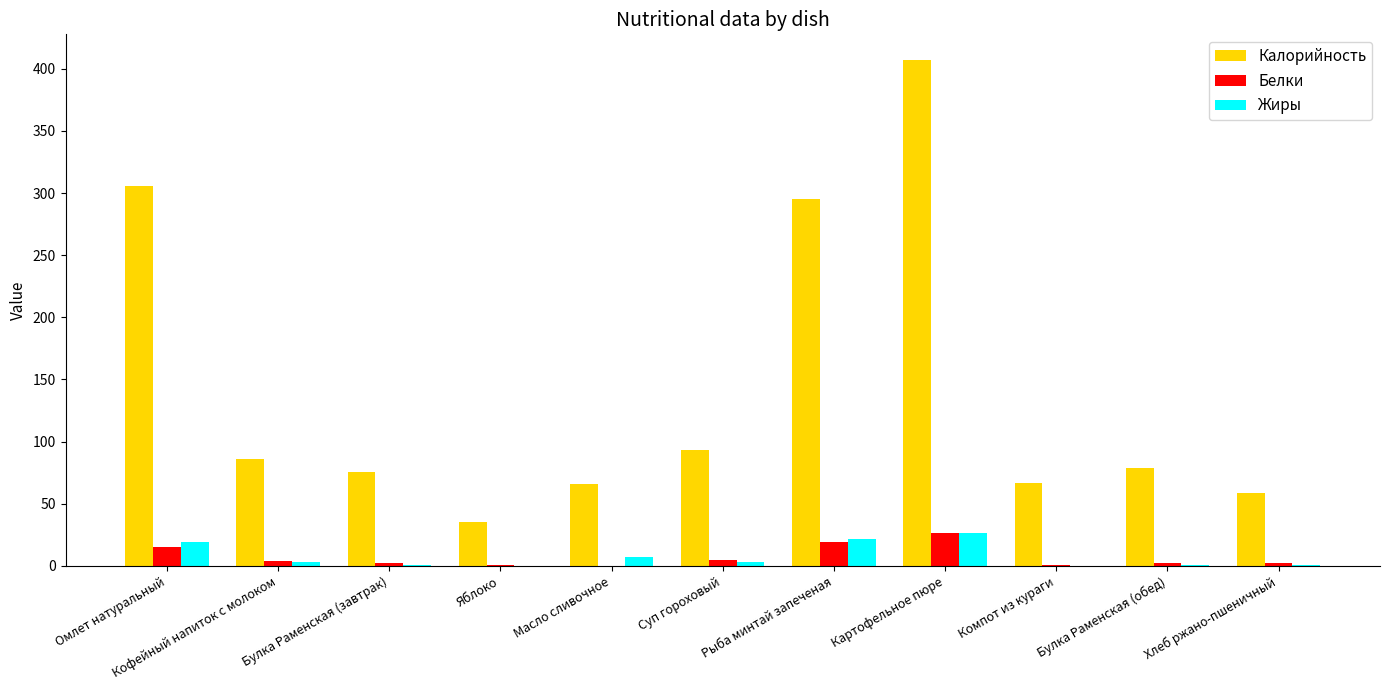

Which series has the largest total across all categories?

Калорийность